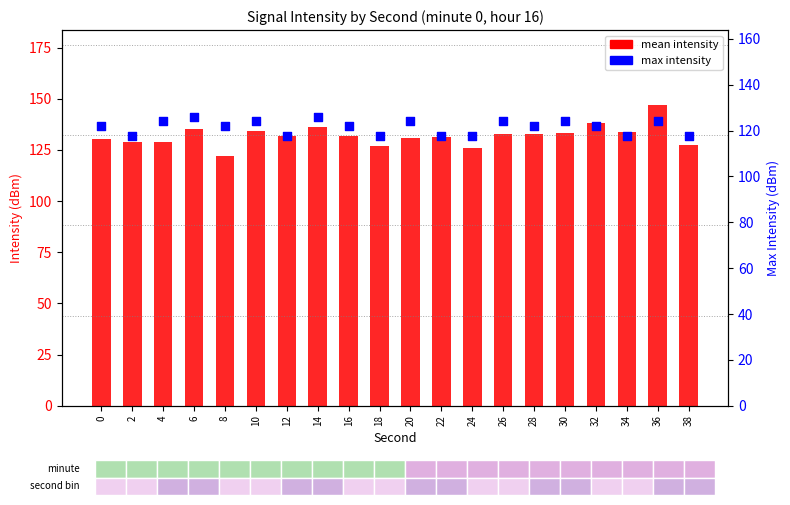

Which series has the largest Y range (max minus min)?

mean intensity